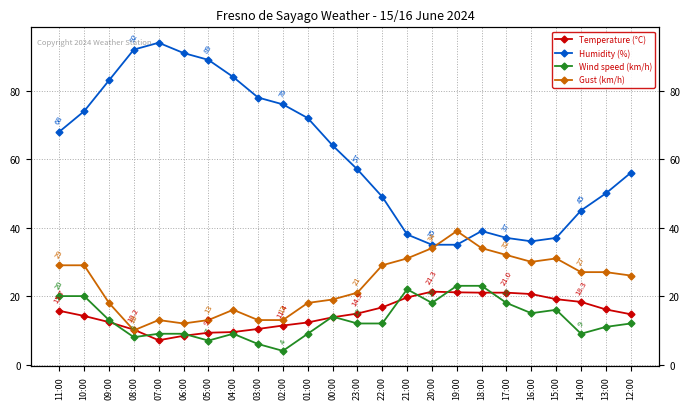

Where is Humidity (%) nearest to the value 64?

00:00